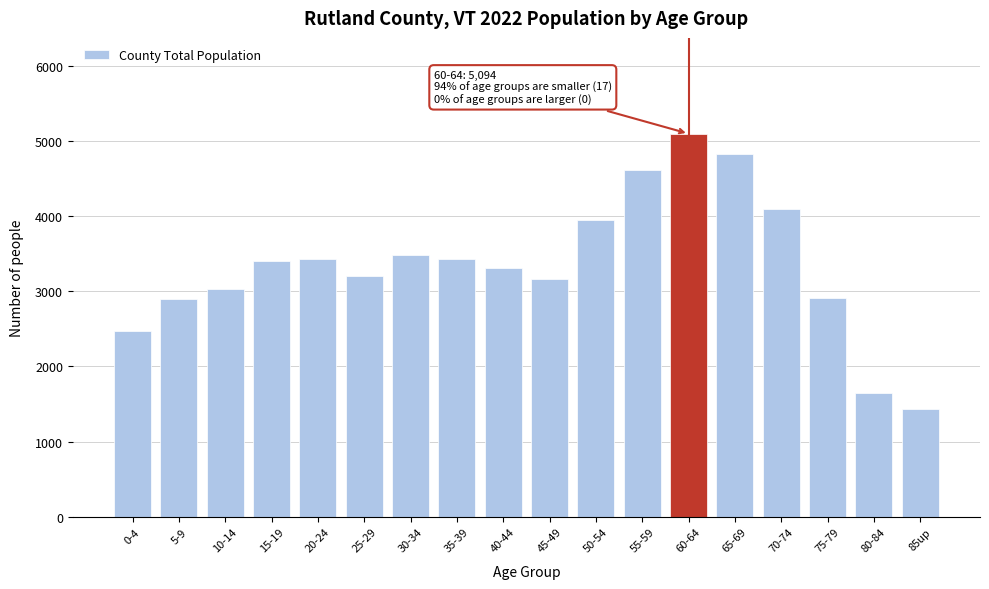

What is the label of the 15th bar from the right?

15-19